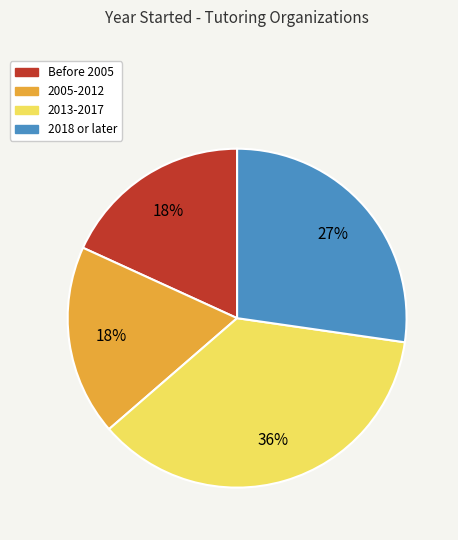

Is there a majority slice in this chart?

No